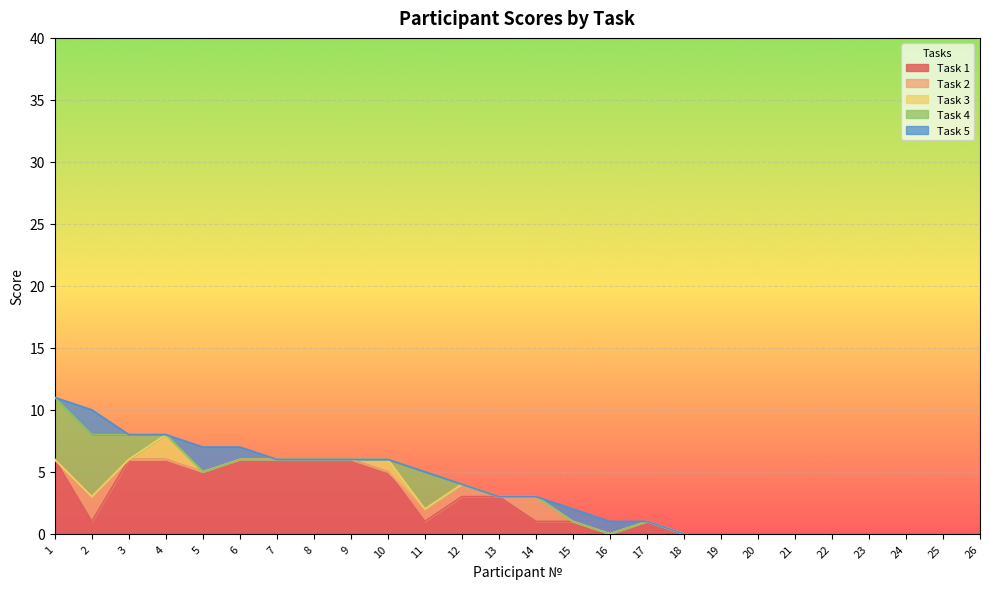

What are all the series names shown in the legend?

Task 1, Task 2, Task 3, Task 4, Task 5